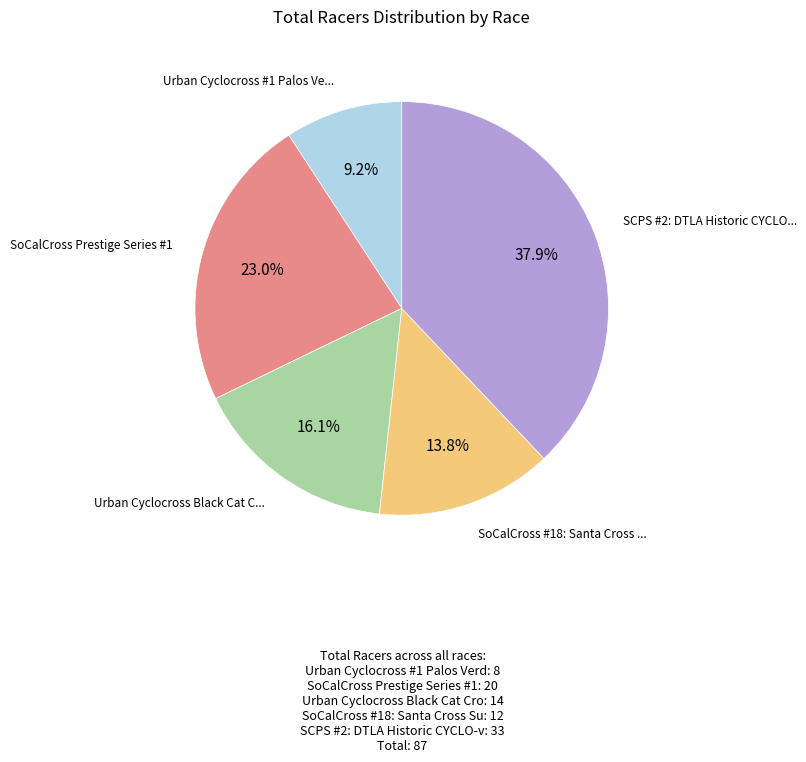

Is there a majority slice in this chart?

No